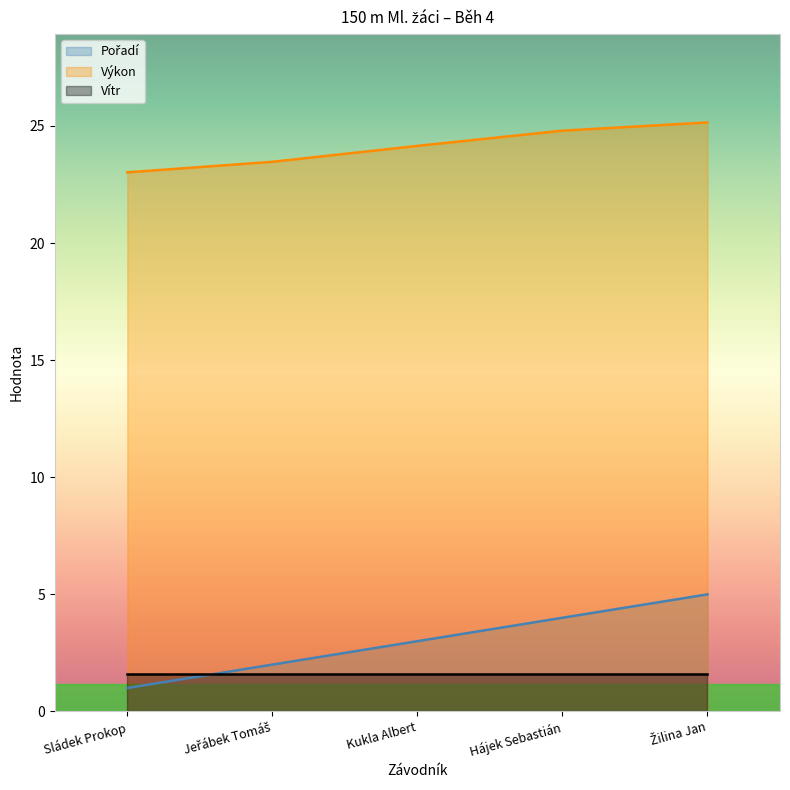

What is the greatest value displayed?

25.1